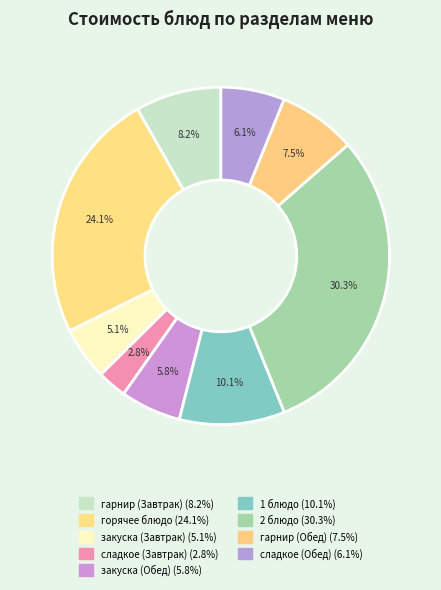

Count the number of slices in the pie.

9